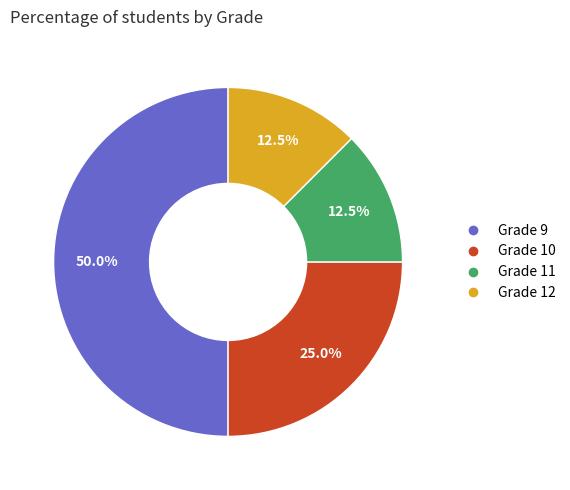

Count the number of slices in the pie.

4